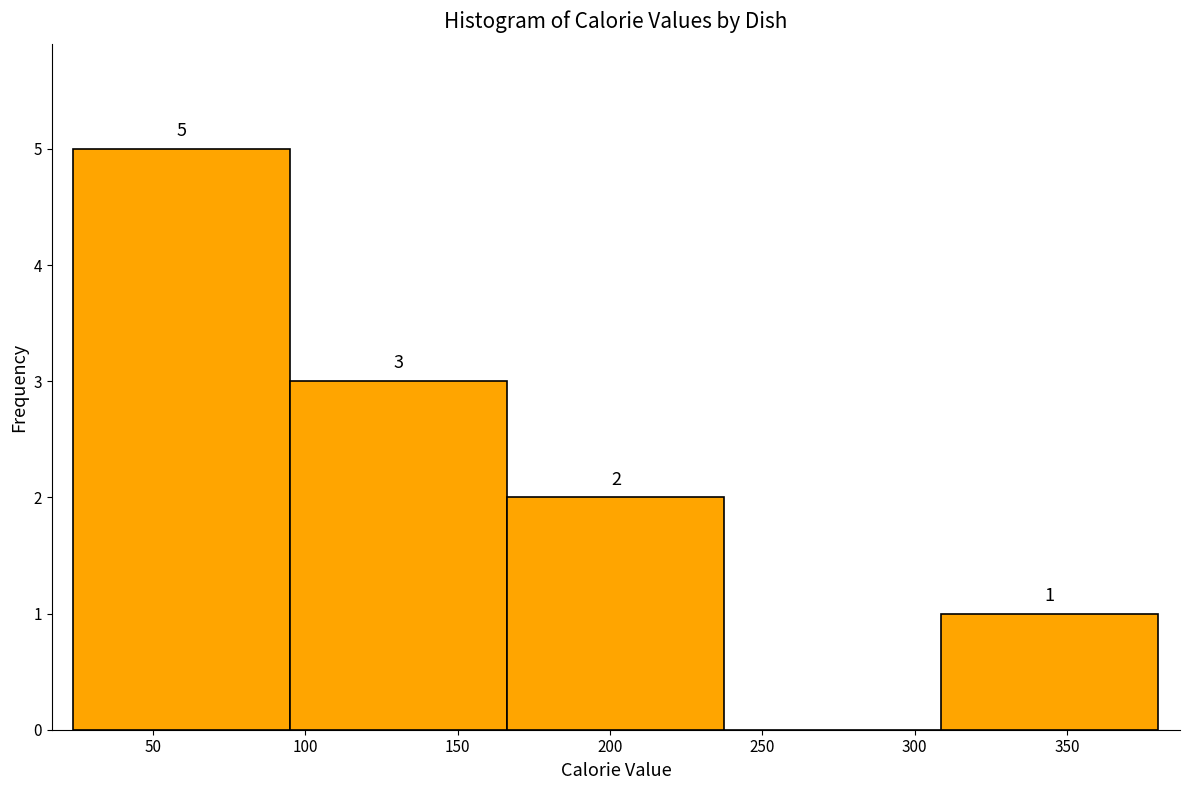

Over which range of the x-axis is the bar tallest?

25 to 95